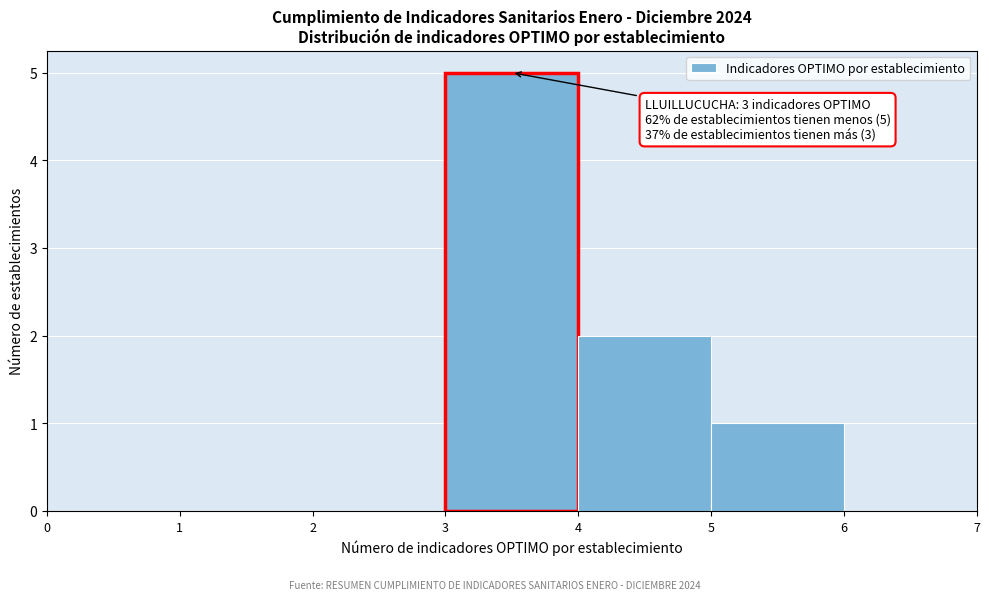

Which range on the x-axis has the tallest bar?

3 to 4